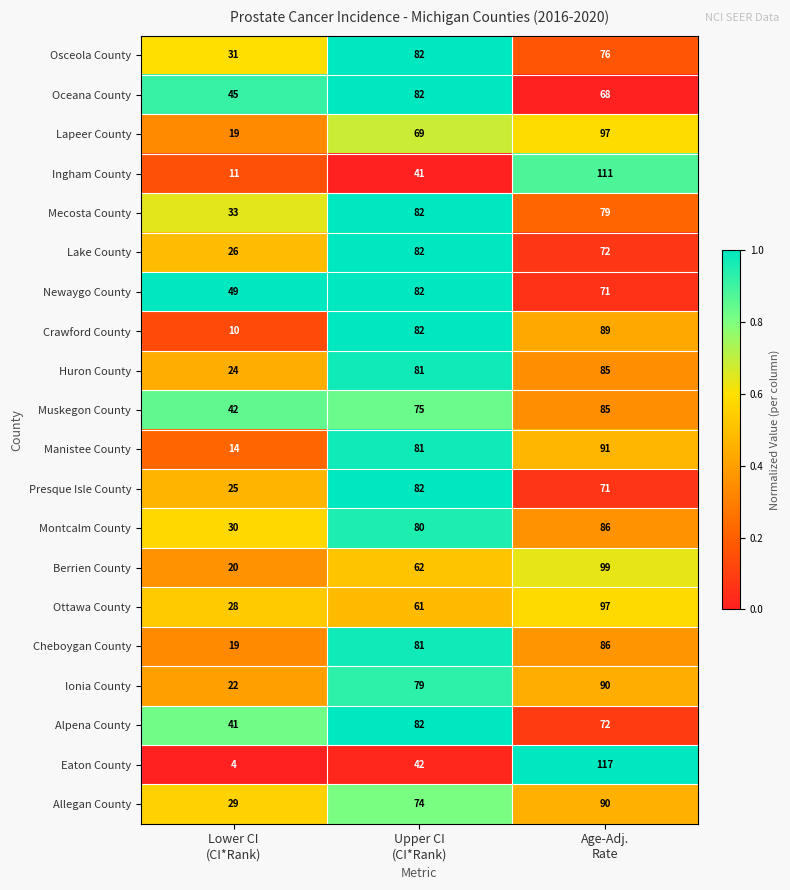

What is the spread (max minus min) of values at Age-Adj.
Rate?

49